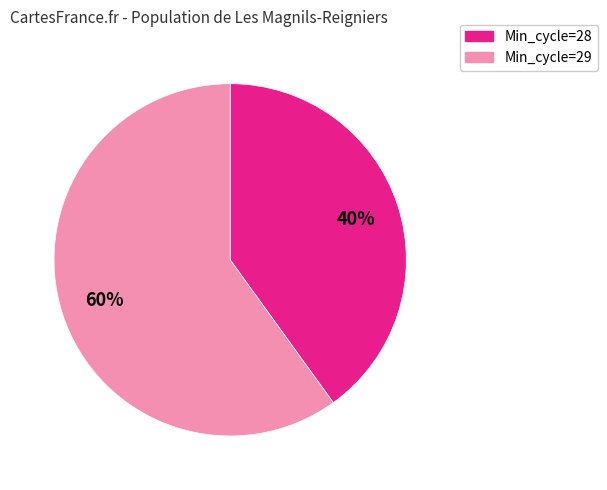

Is there a majority slice in this chart?

Yes